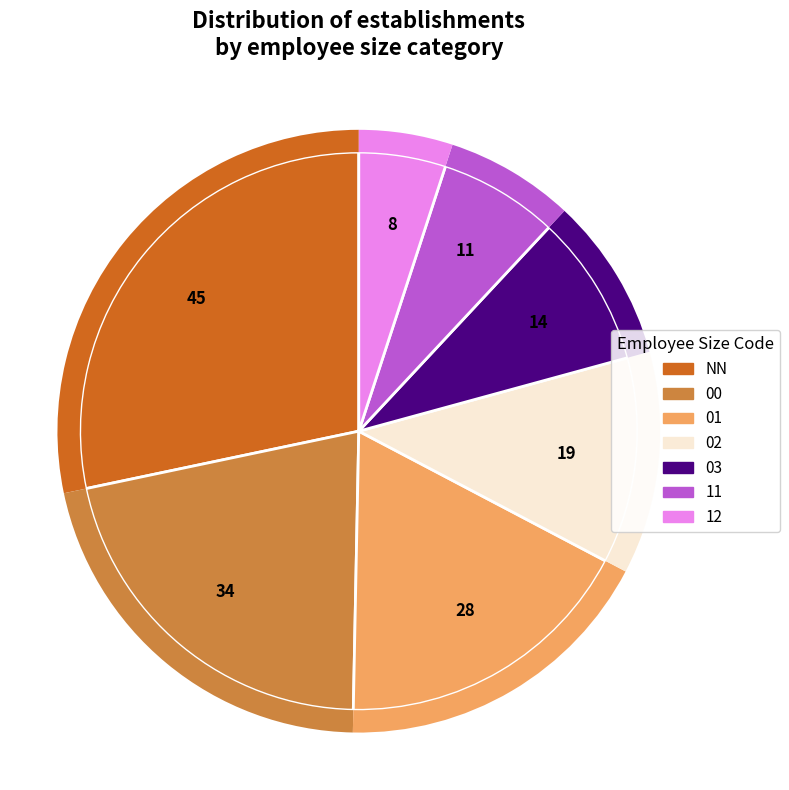

What percentage is the 00 slice, to the nearest percent?

21%